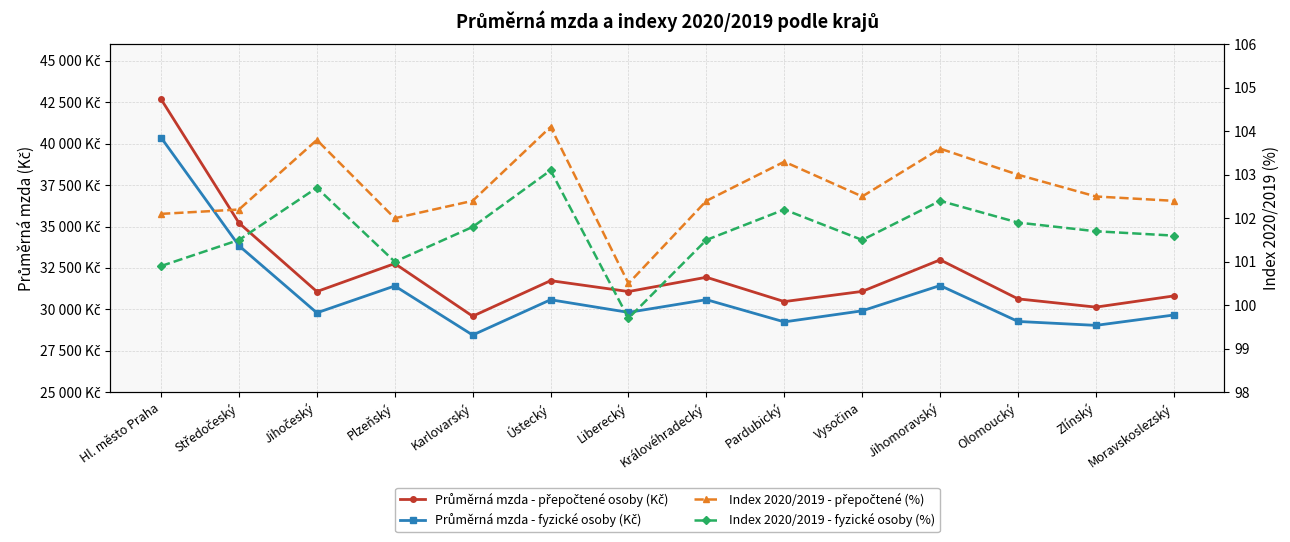

Reading left to right, transcribe all the data shown in this chart.

Průměrná mzda - přepočtené osoby (Kč): 42689.0	35216.0	31072.0	32762.0	29585.0	31731.0	31073.0	31936.0	30467.0	31083.0	32988.0	30631.0	30133.0	30809.0
Průměrná mzda - fyzické osoby (Kč): 40370.0	33842.0	29789.0	31412.0	28447.0	30579.0	29815.0	30584.0	29241.0	29910.0	31437.0	29268.0	29031.0	29657.0
Index 2020/2019 - přepočtené (%): 102.1	102.2	103.8	102.0	102.4	104.1	100.5	102.4	103.3	102.5	103.6	103.0	102.5	102.4
Index 2020/2019 - fyzické osoby (%): 100.9	101.5	102.7	101.0	101.8	103.1	99.7	101.5	102.2	101.5	102.4	101.9	101.7	101.6